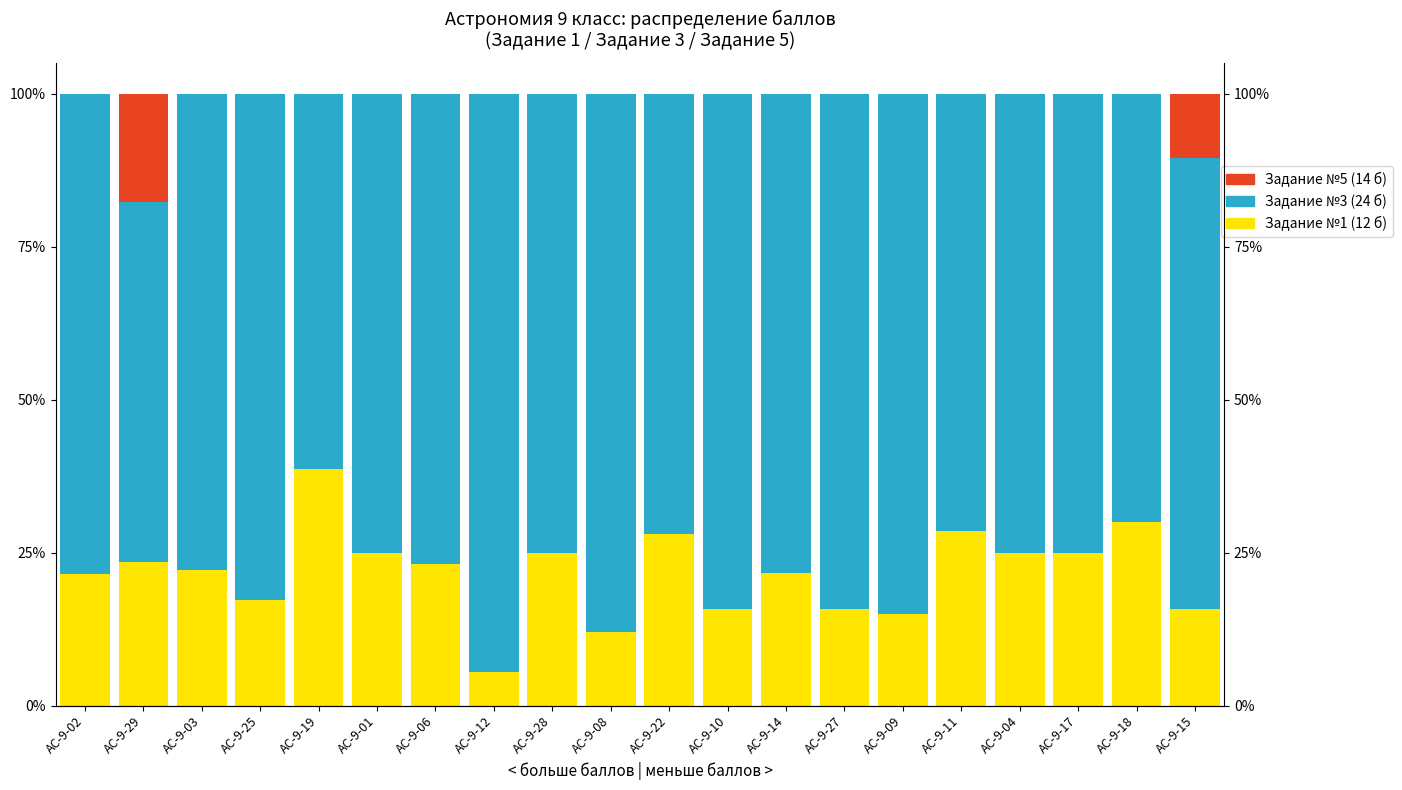

The Задание №3 (24 б) series shows 75.0 at АС-9-17. True or false?

True